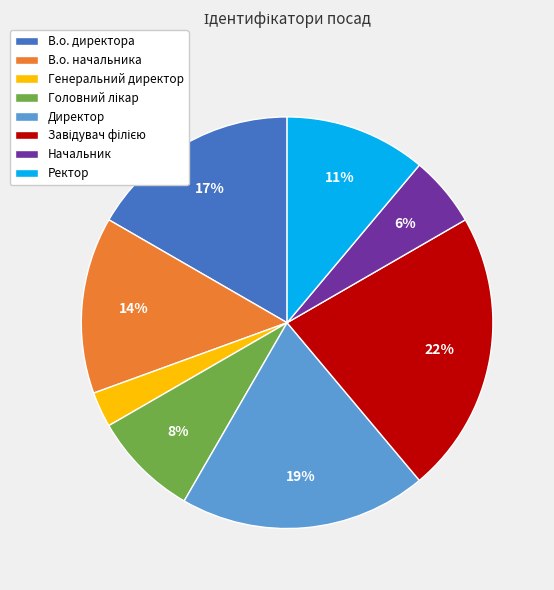

Is the sum of Генеральний директор and В.о. начальника greater than half?

No